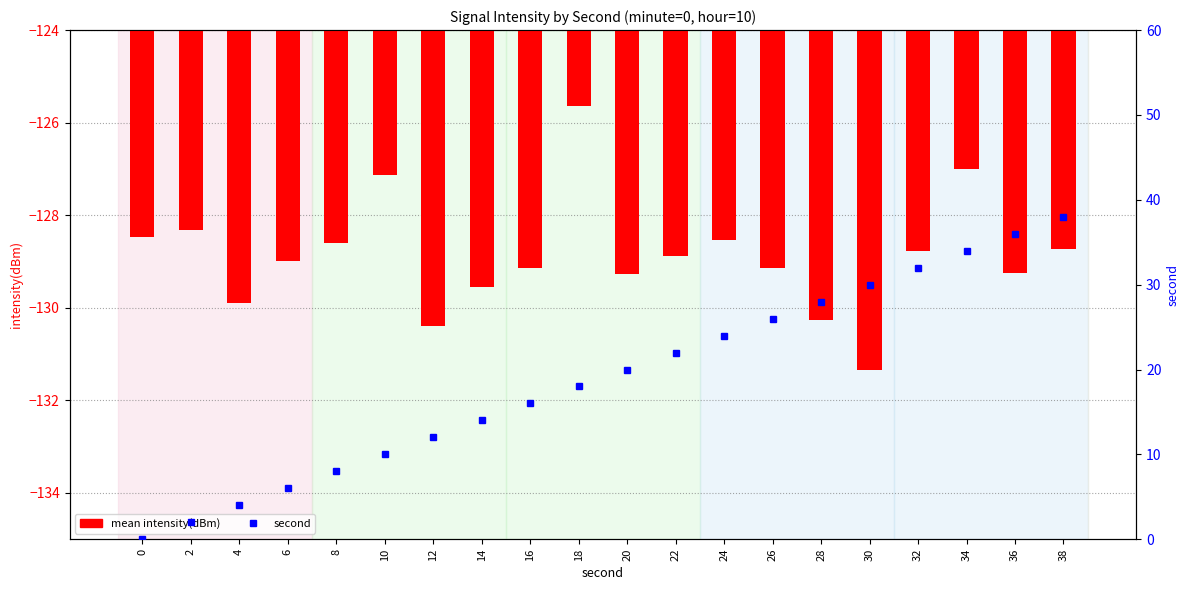

What is the difference between the second highest and second lowest values in the mean intensity(dBm) series?

3.4